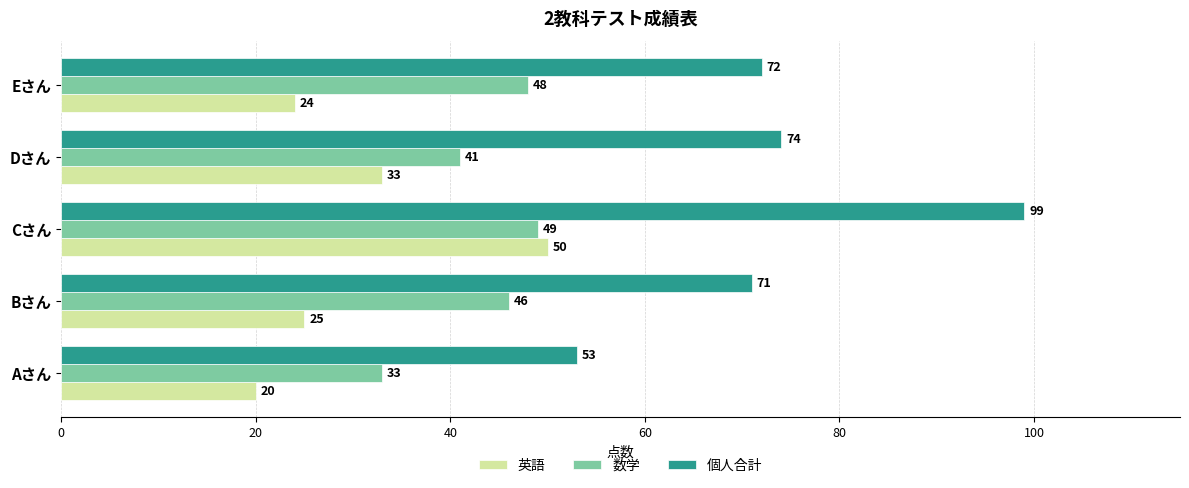

How many data points in 数学 are less than 46?

2